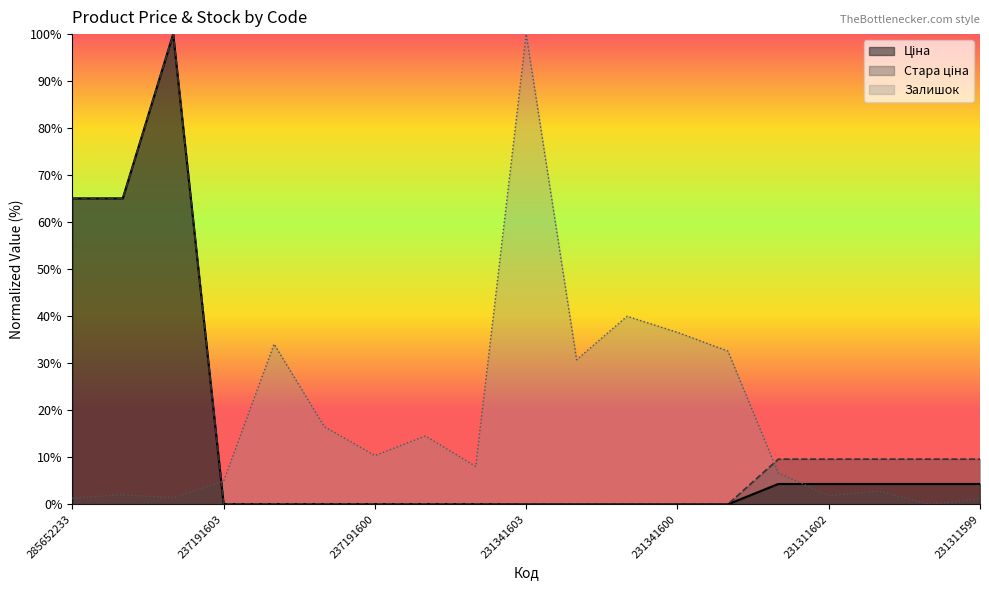

Reading left to right, list all the values displayed in this chart.

Ціна: 285652233=65.1	285652231=65.1	285672232=100.0	237191603=0.0	237191602=0.0	237191601=0.0	237191600=0.0	237191599=0.0	237191598=0.0	231341603=0.0	231341602=0.0	231341601=0.0	231341600=0.0	231341599=0.0	231311603=4.3	231311602=4.3	231311601=4.3	231311600=4.3	231311599=4.3
Стара ціна: 285652233=65.0	285652231=65.0	285672232=100.0	237191603=0.1	237191602=0.1	237191601=0.1	237191600=0.1	237191599=0.1	237191598=0.1	231341603=0.0	231341602=0.0	231341601=0.0	231341600=0.0	231341599=0.0	231311603=9.6	231311602=9.6	231311601=9.6	231311600=9.6	231311599=9.6
Залишок: 285652233=1.3	285652231=2.0	285672232=1.4	237191603=4.9	237191602=34.1	237191601=16.5	237191600=10.4	237191599=14.5	237191598=8.1	231341603=100.0	231341602=30.7	231341601=40.0	231341600=36.6	231341599=32.6	231311603=6.7	231311602=1.9	231311601=2.8	231311600=0.0	231311599=1.2